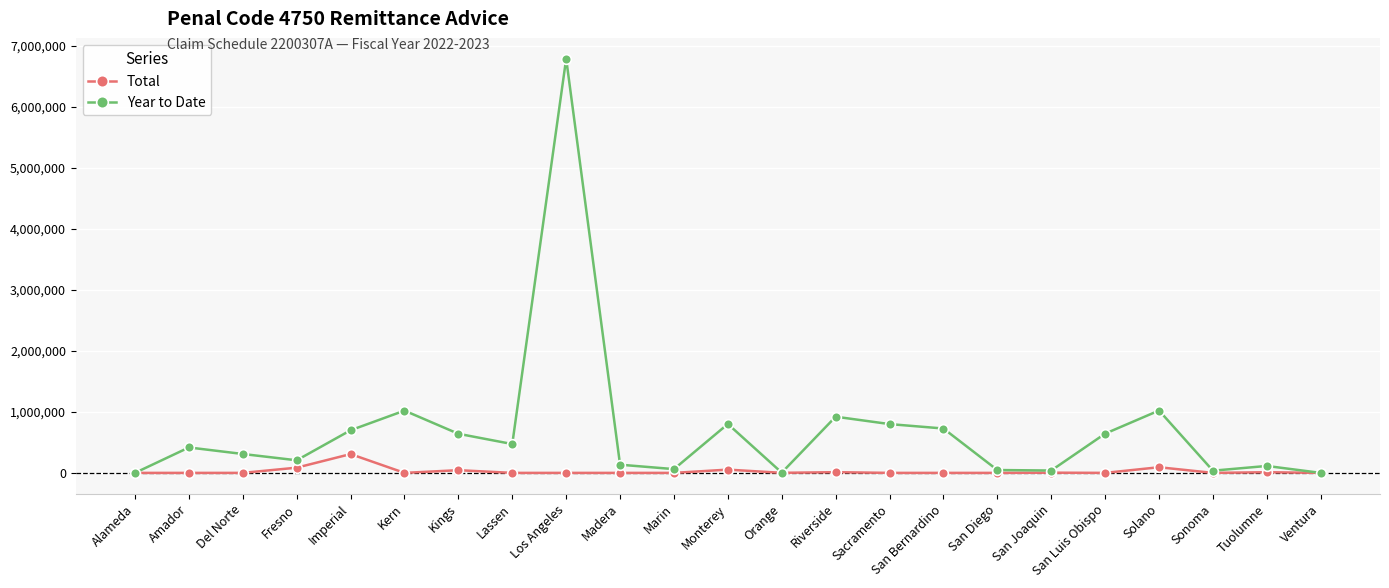

Where is the first local maximum for Year to Date?

Amador